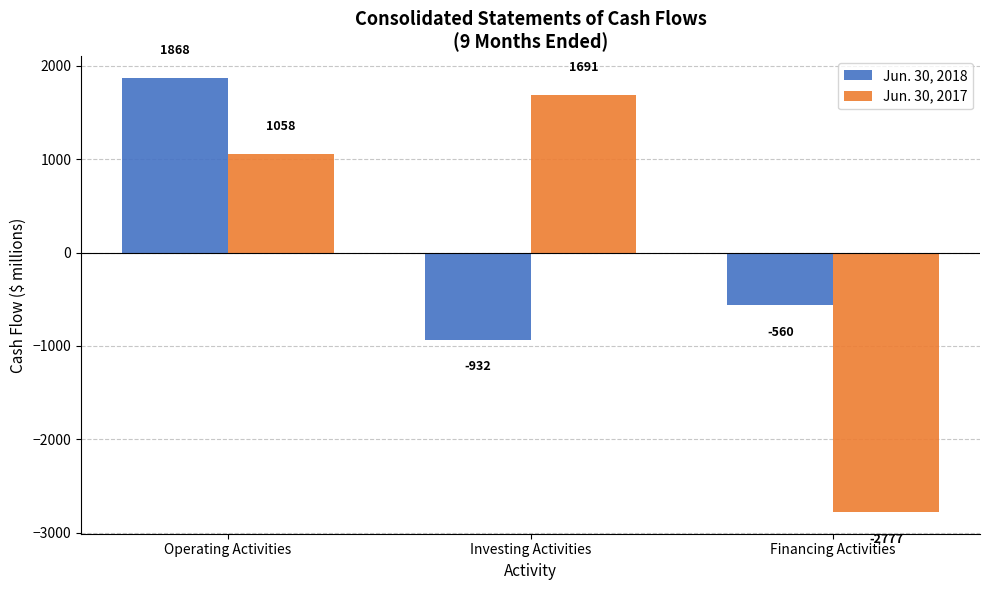

What position from the right is Investing Activities?

2